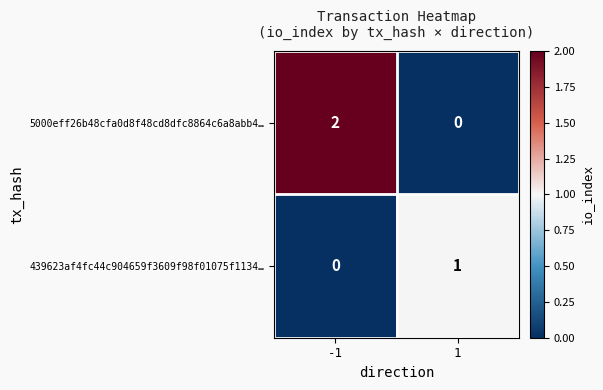

How many values in the 5000eff26b48cfa0d8f48cd8dfc8864c6a8abb4… series are below 2?

1